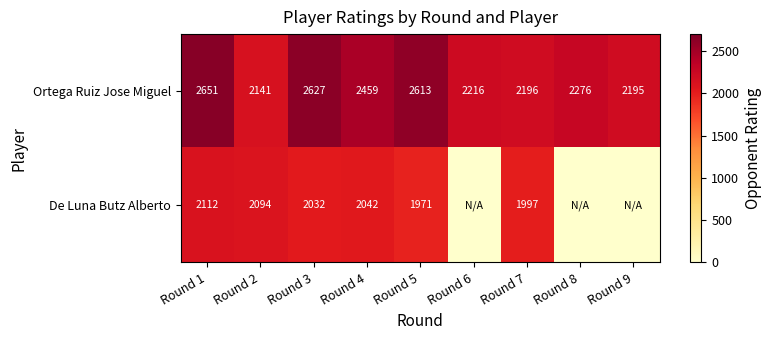

What is the sum of the Ortega Ruiz Jose Miguel values at Round 9 and Round 3?

4822